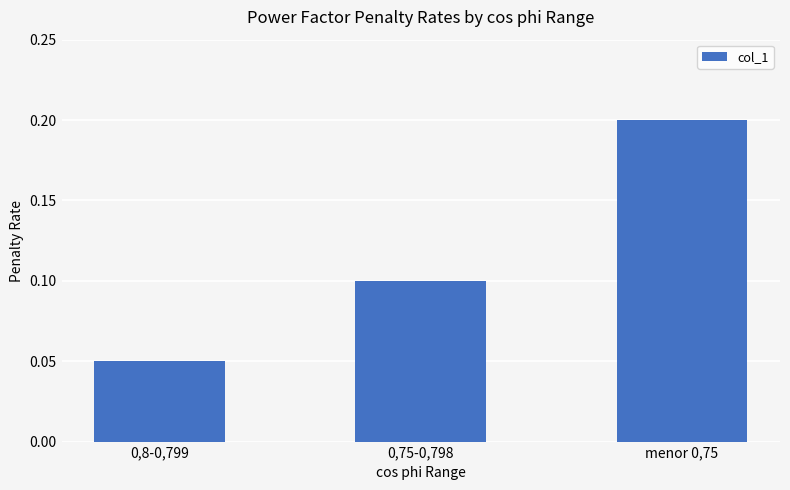

Which label corresponds to the smallest value in the chart?

0,8-0,799